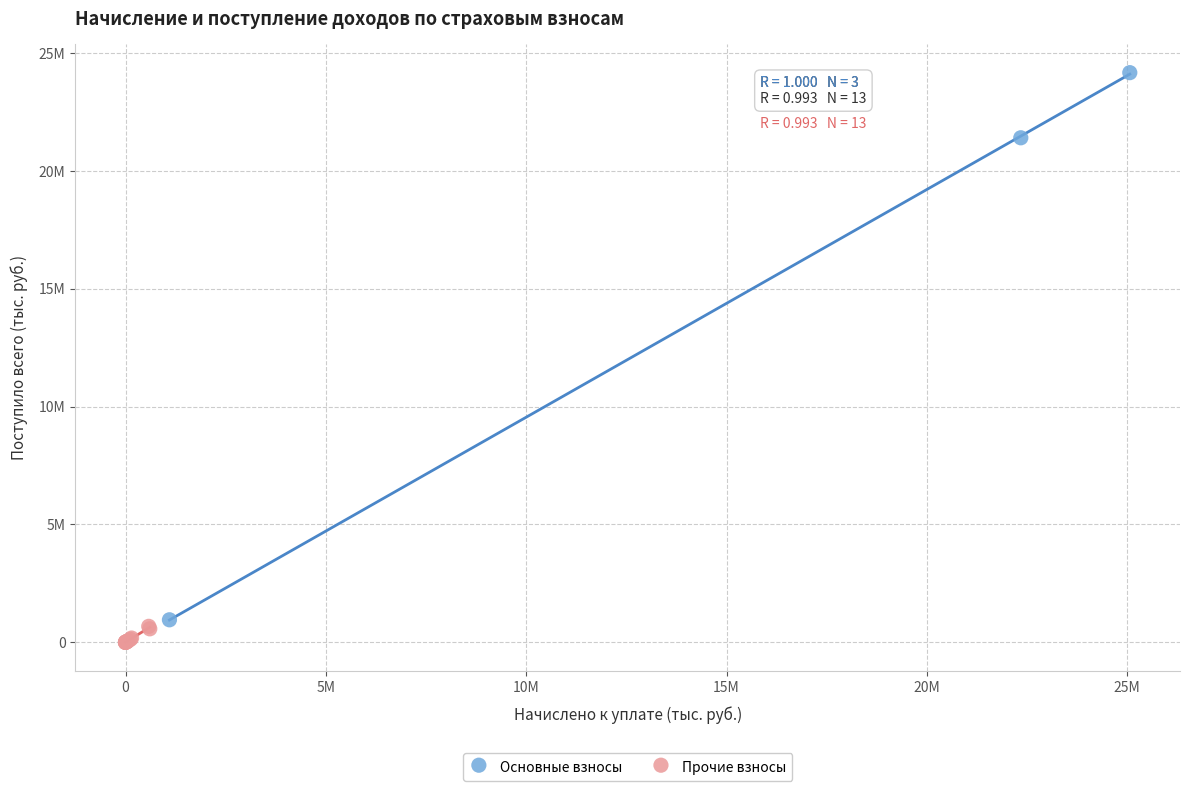

Which series reaches the minimum Y coordinate?

Прочие взносы